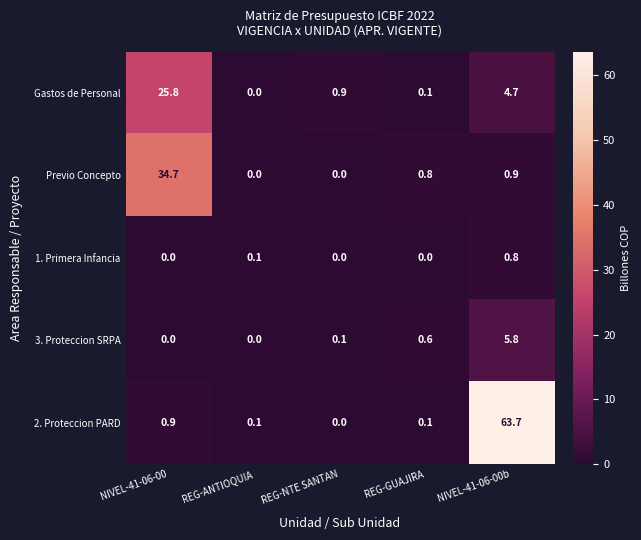

Which series has the largest range (max minus min)?

2. Proteccion PARD